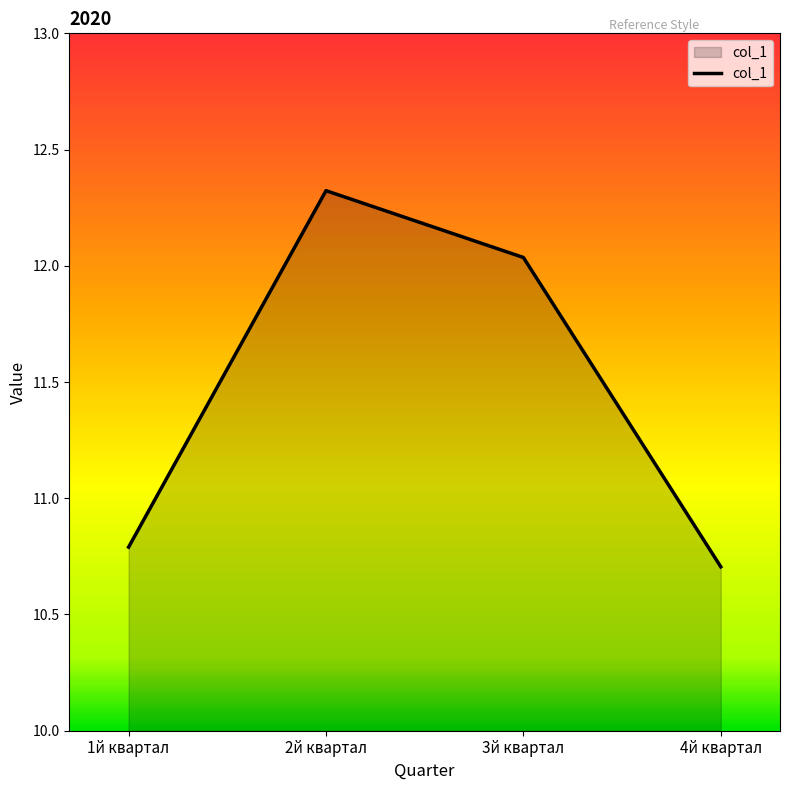

Is it true that the value at 3й квартал is 19.9?

False